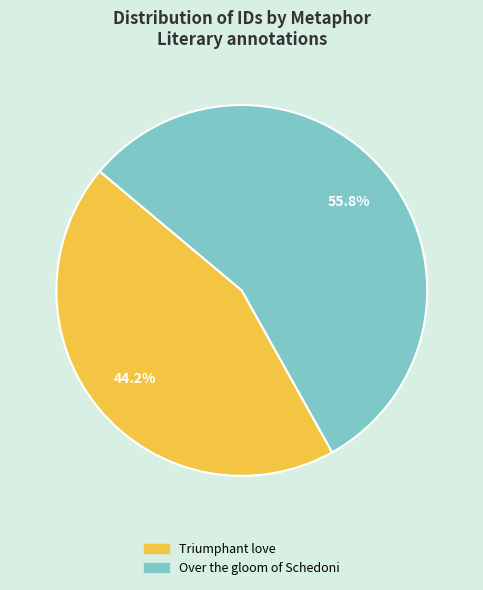

To the nearest percent, what is the combined percentage of Over the gloom of Schedoni and Triumphant love?

100%